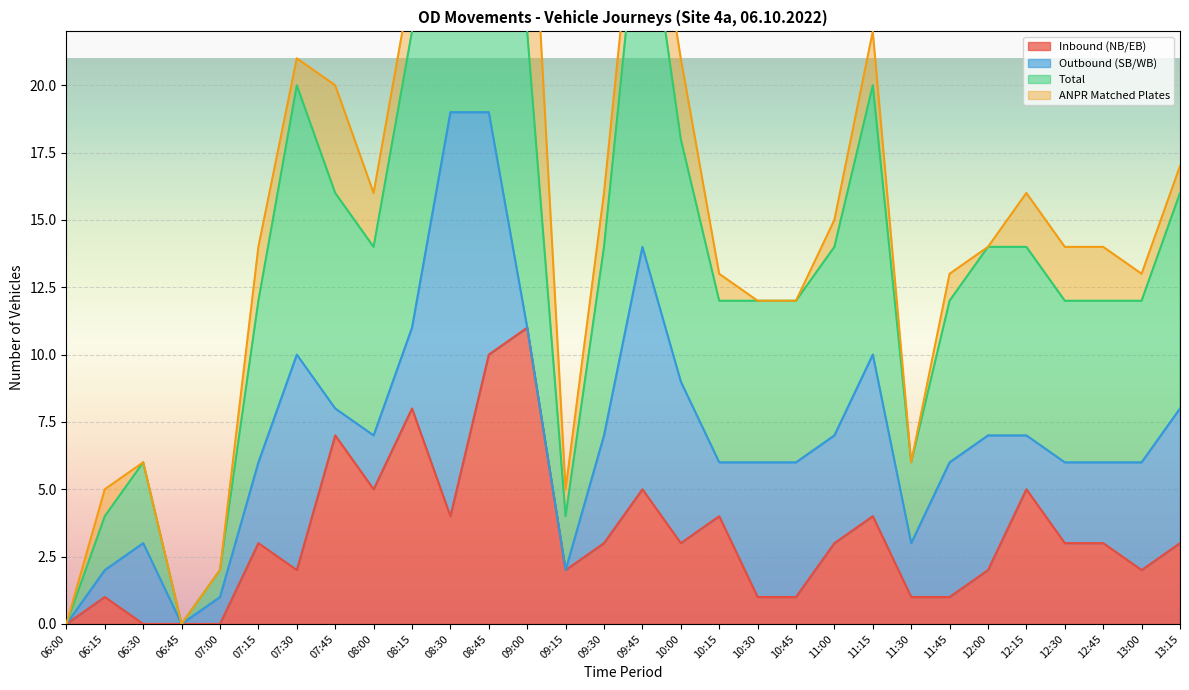

The value of Inbound (NB/EB) at 11:00 is 3. True or false?

True